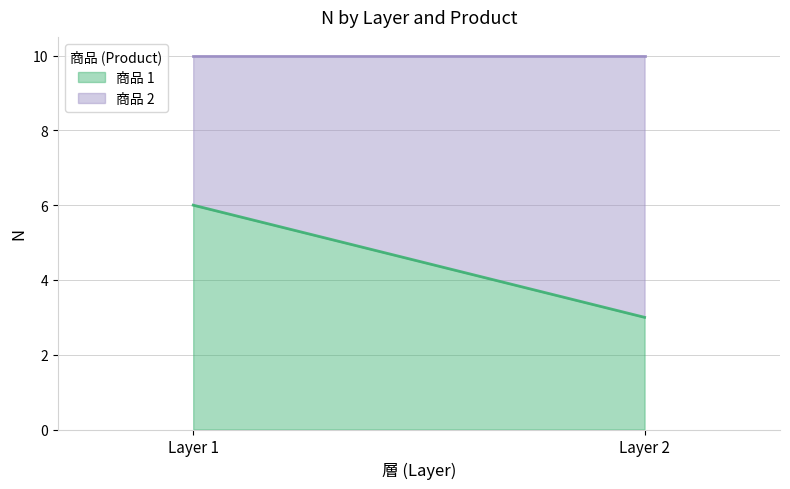

What is the difference between the highest and lowest values at 1?

2